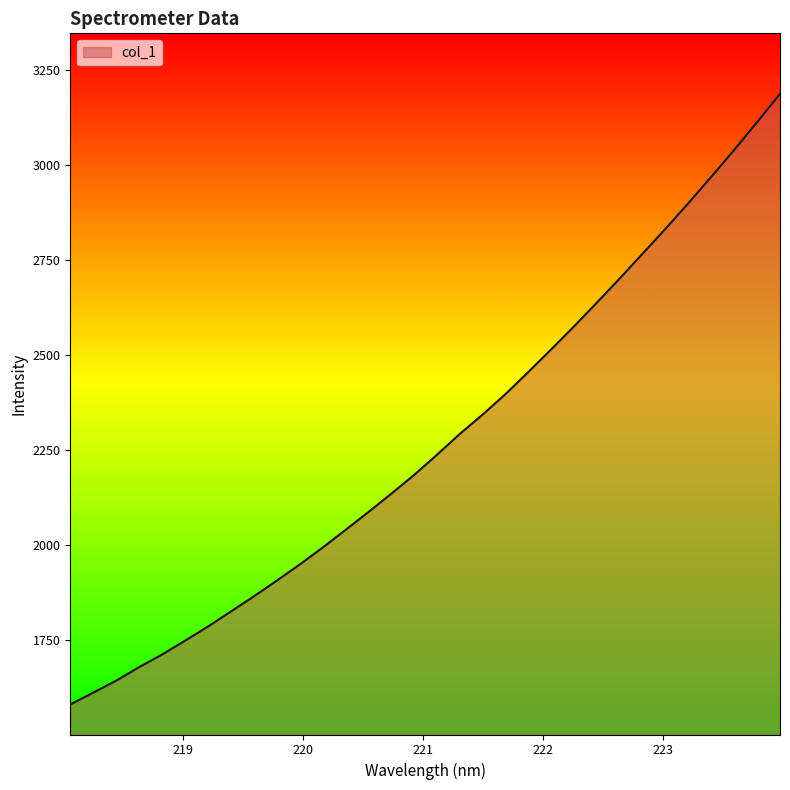

What is the minimum value shown in the chart?

1580.4